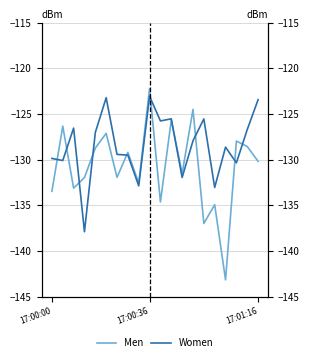

Does the chart have visible grid lines?

Yes